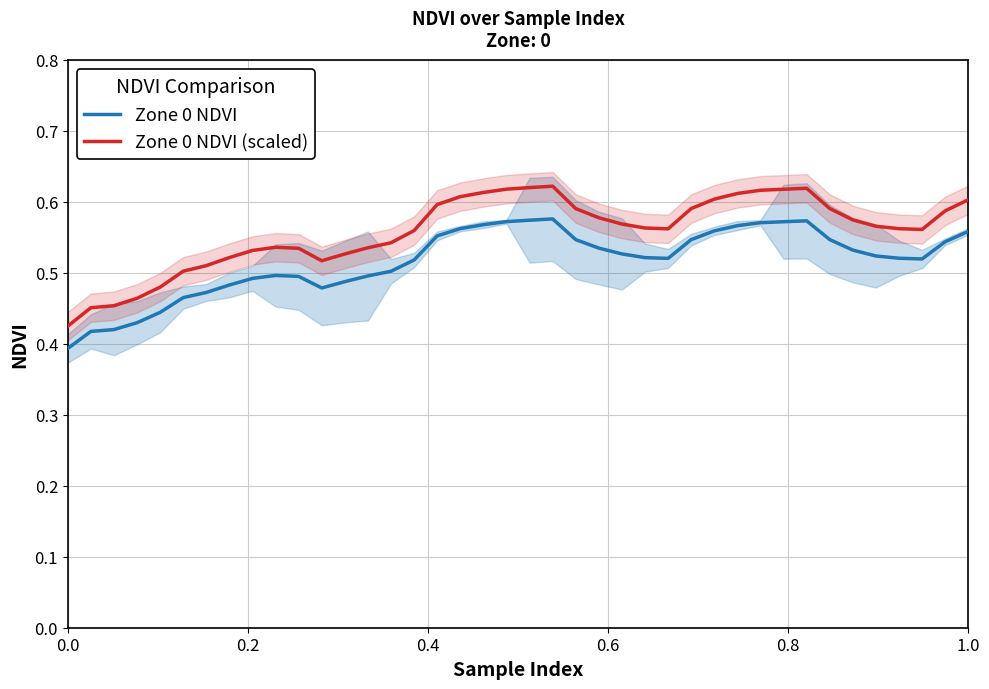

True or false: Zone 0 NDVI (scaled) and Zone 0 NDVI intersect in this chart.

False